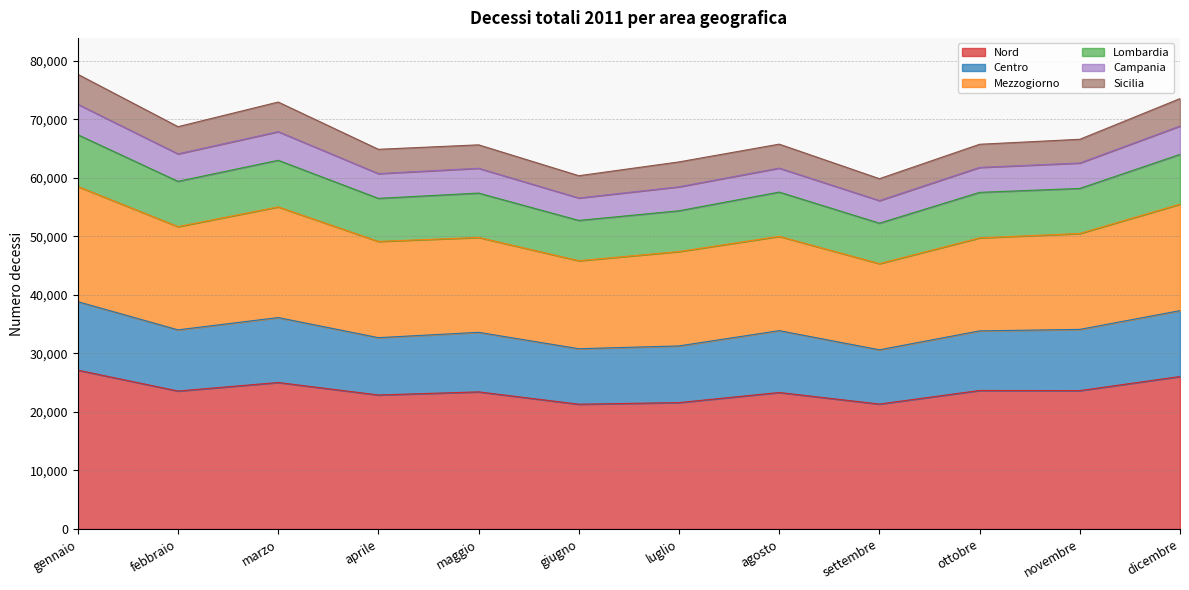

What are all the series names shown in the legend?

Nord, Centro, Mezzogiorno, Lombardia, Campania, Sicilia